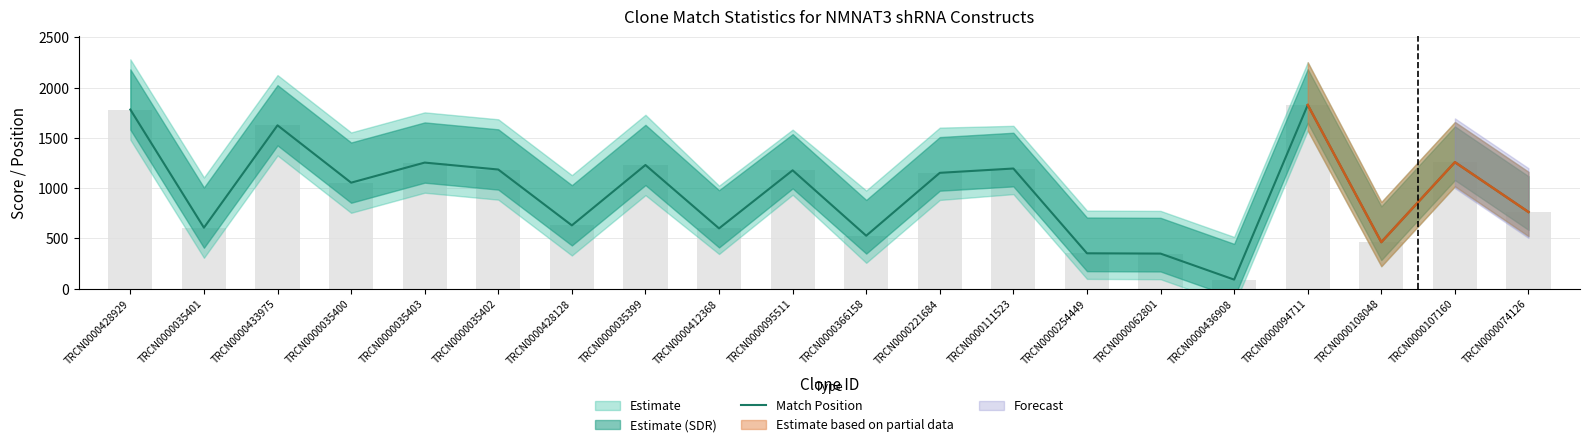

Count the number of values greater than 1152.

9